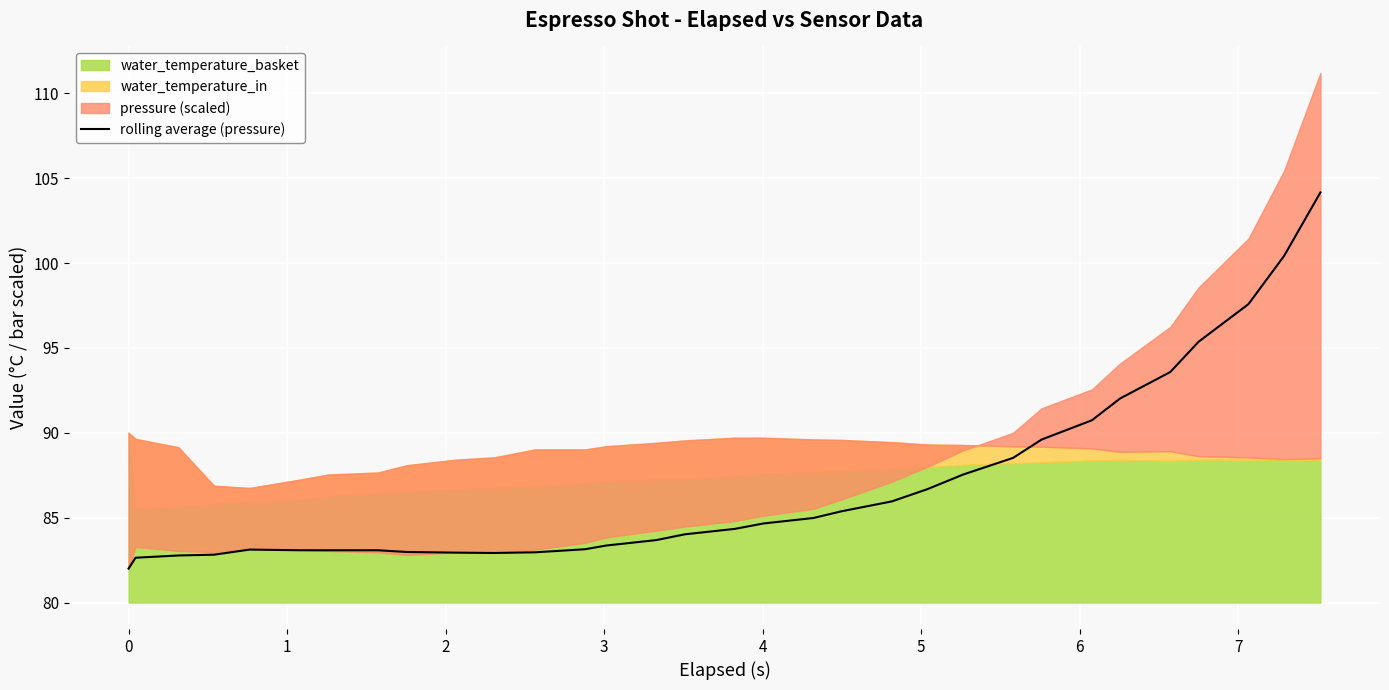

What is the highest value of the rolling average (pressure) series?

104.2